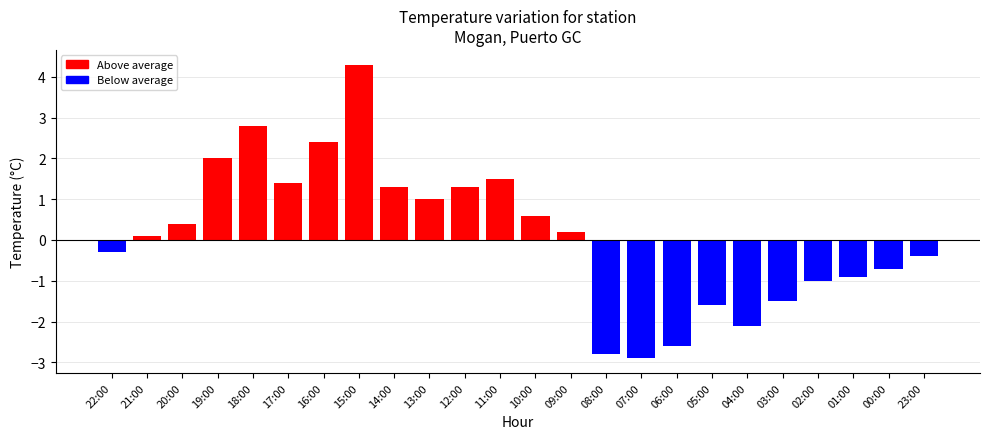

How many values are below zero?

11